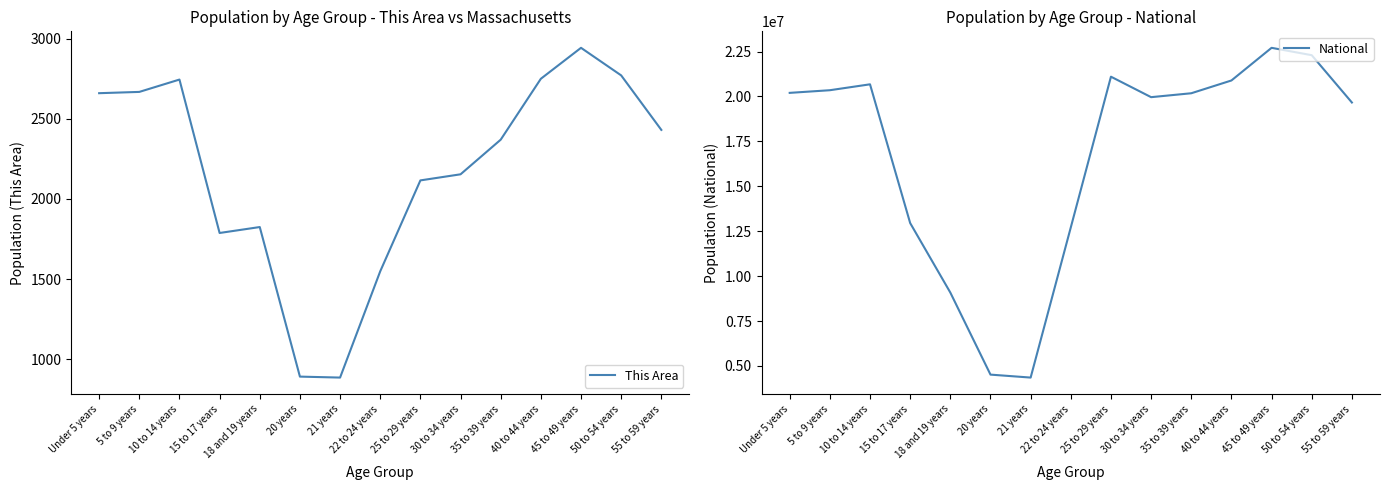

How many interior local peaks does the National series have?

3